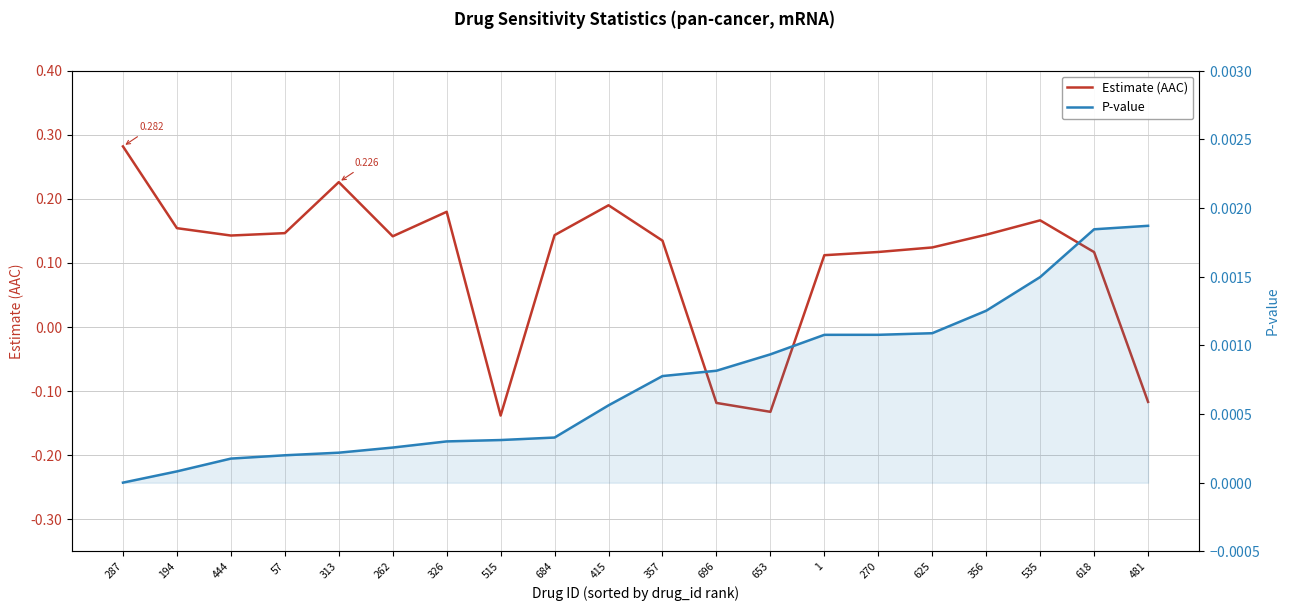

What is the label of the 20th point from the right?

287